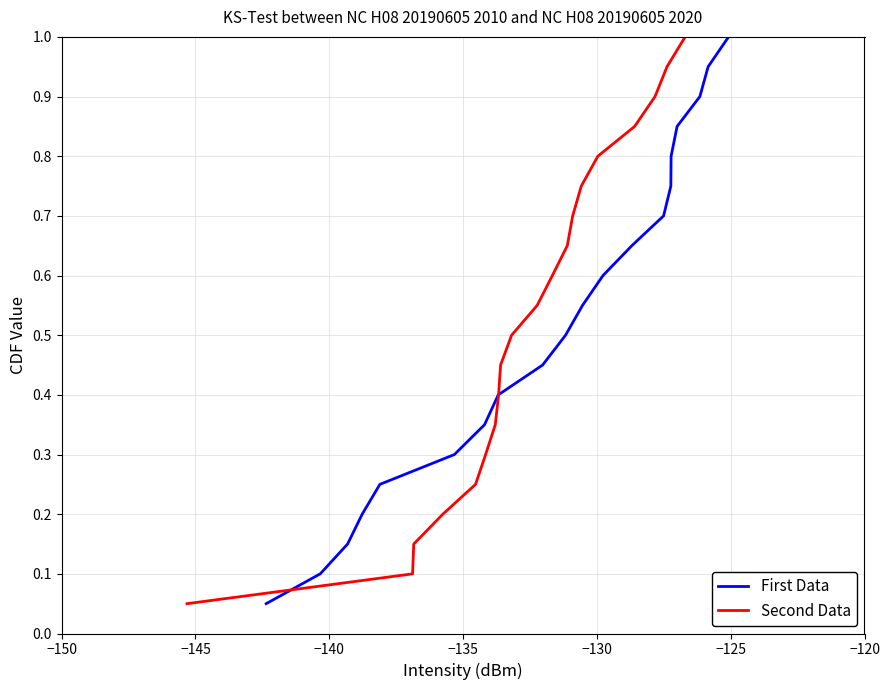

Does the chart display data point markers on the line(s)?

No